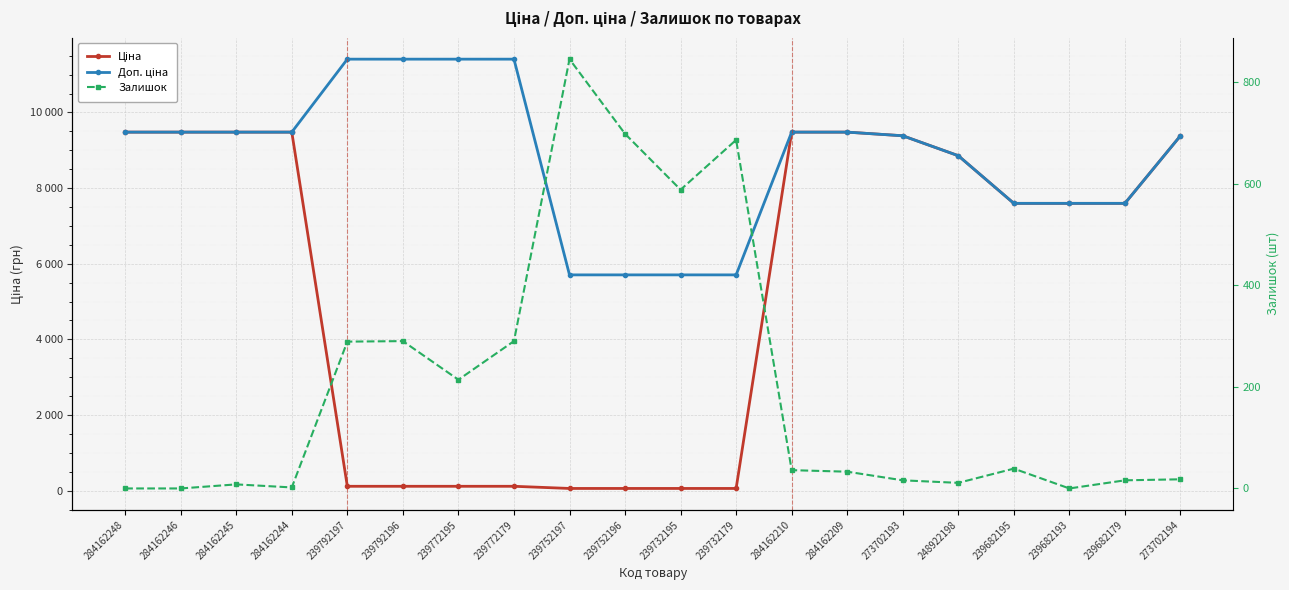

How many lines are shown in the chart?

3